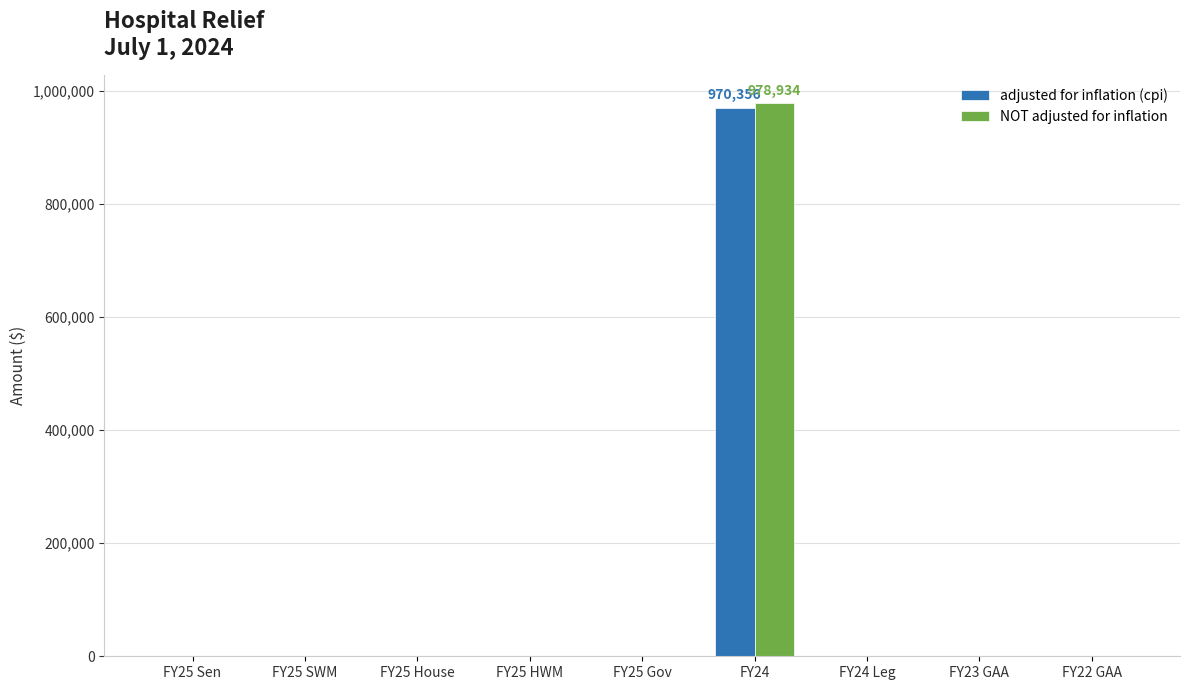

What is the highest value of the adjusted for inflation (cpi) series?

970356